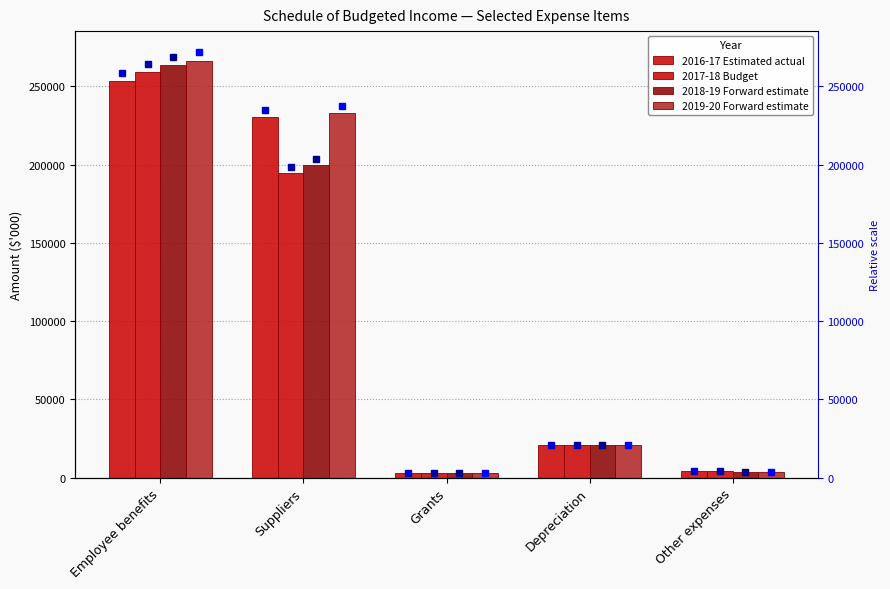

What is the label of the 4th bar from the right?

Suppliers